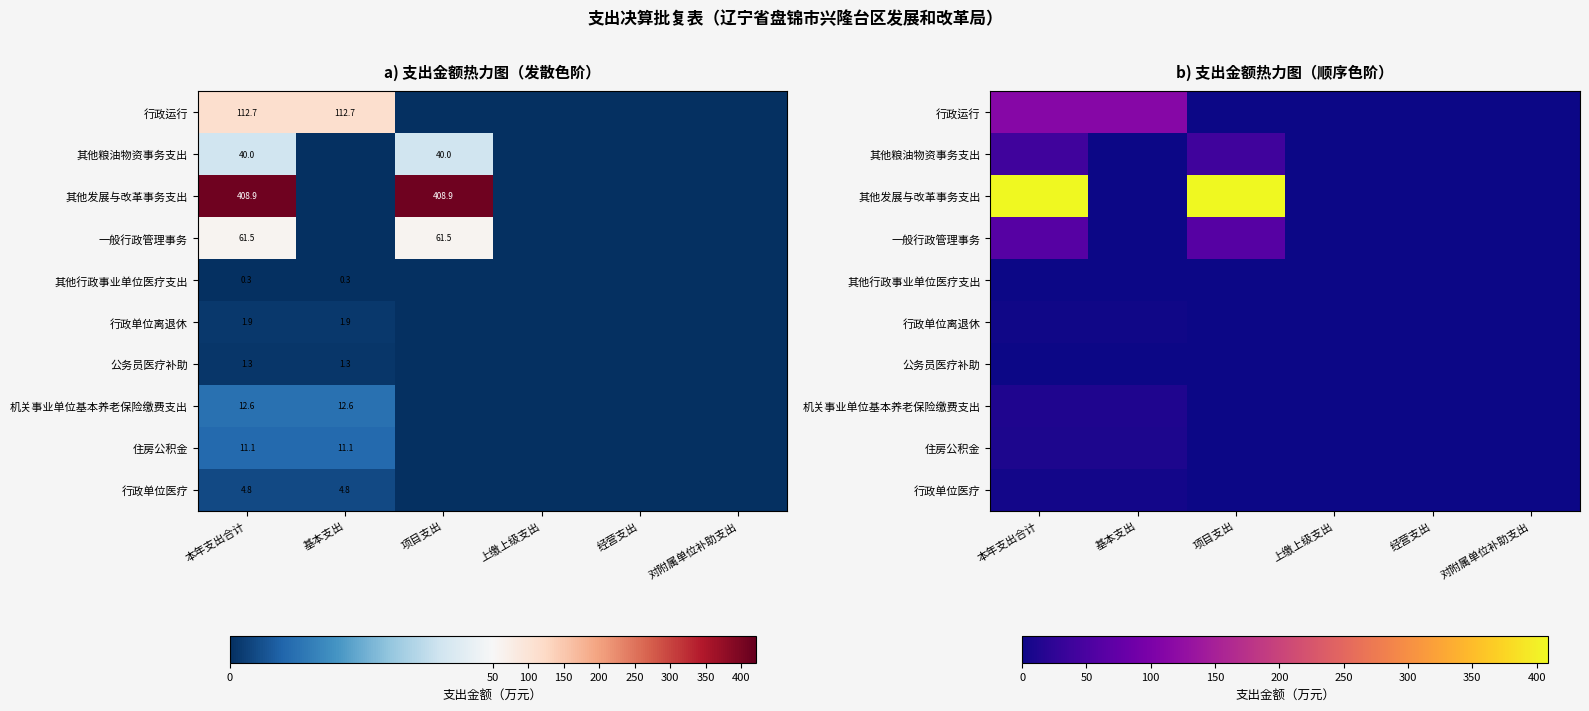

Which has a higher value, 本年支出合计 or 上缴上级支出?

本年支出合计